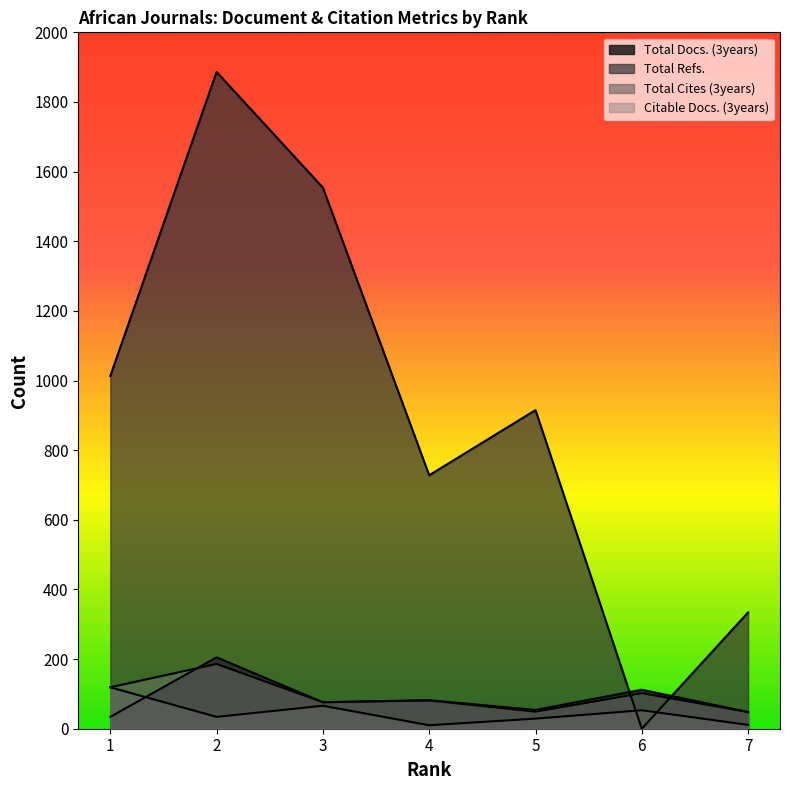

Where does the Total Cites (3years) series first go above 34?

1